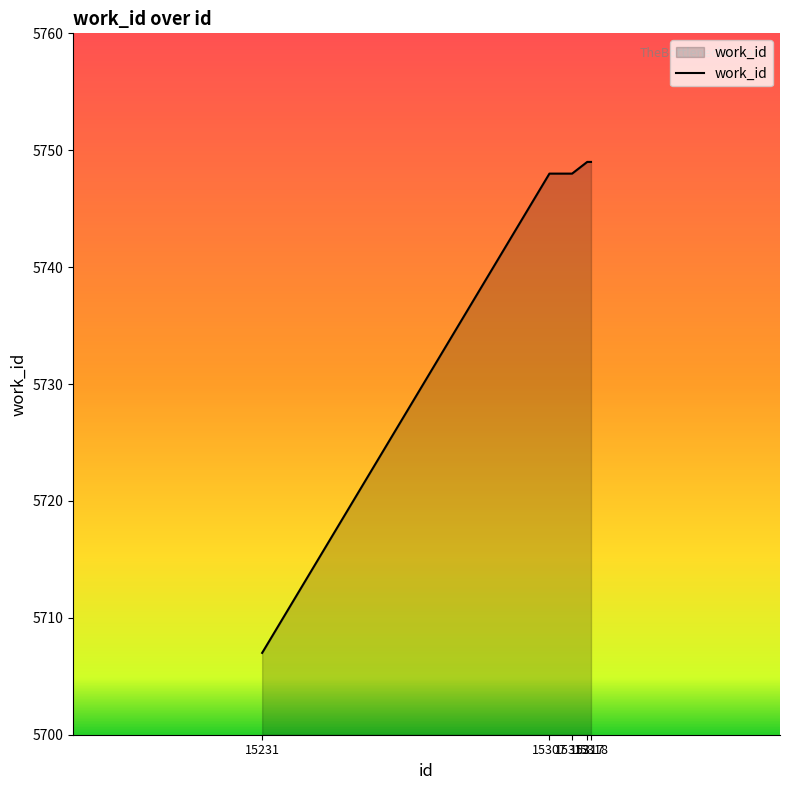

How many categories are shown in the chart?

5